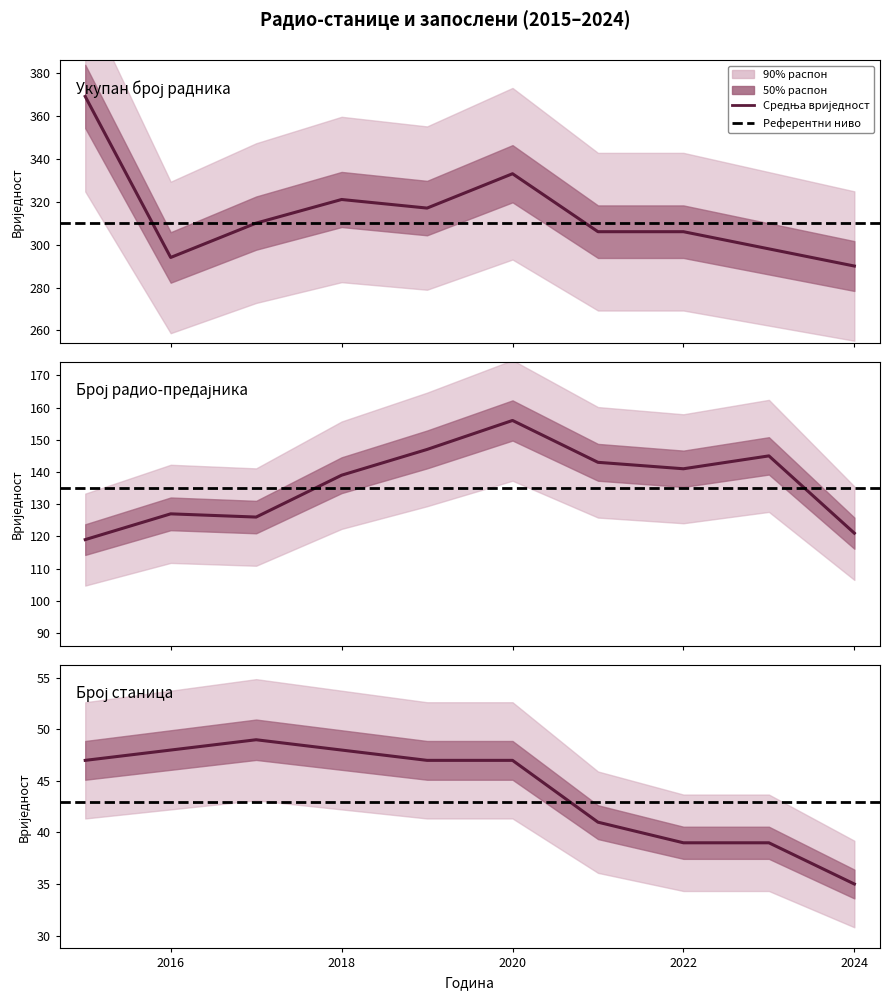

How many lines are shown in the chart?

3